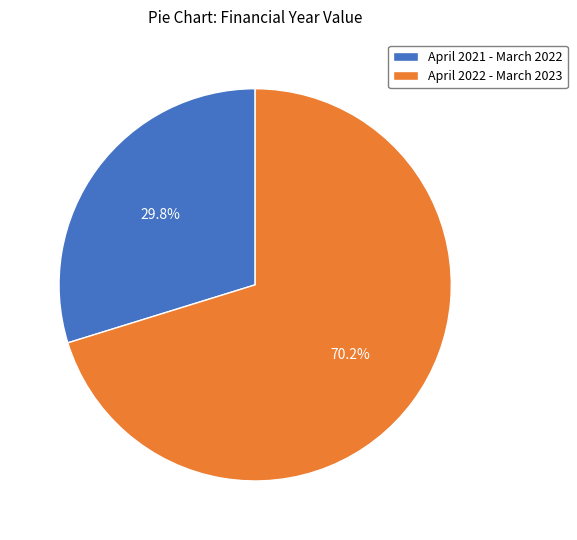

Which category has the biggest portion of the pie?

April 2022 - March 2023